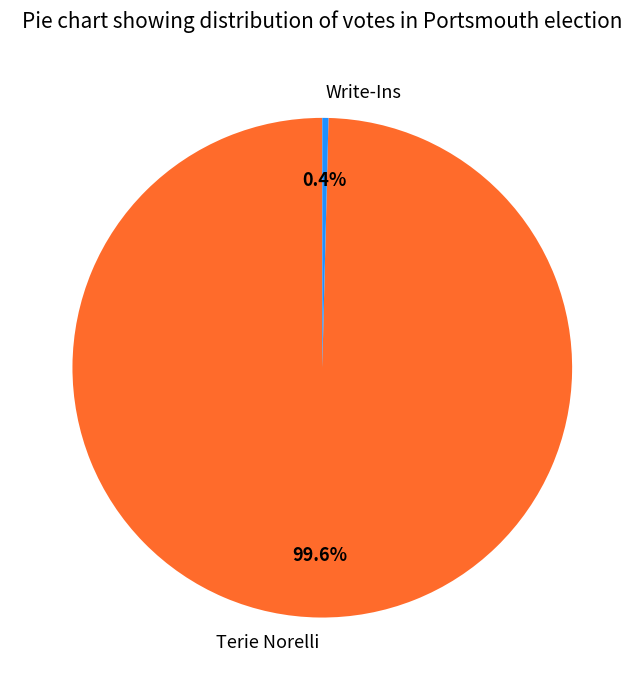

To the nearest percent, what is the average slice percentage?

50%